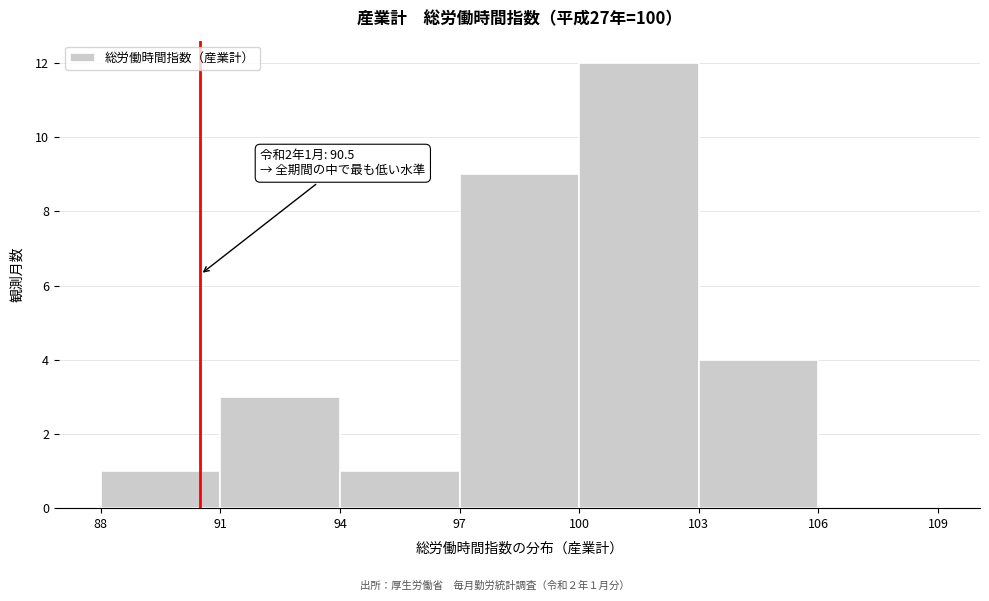

Over which range of the x-axis is the bar tallest?

100 to 103